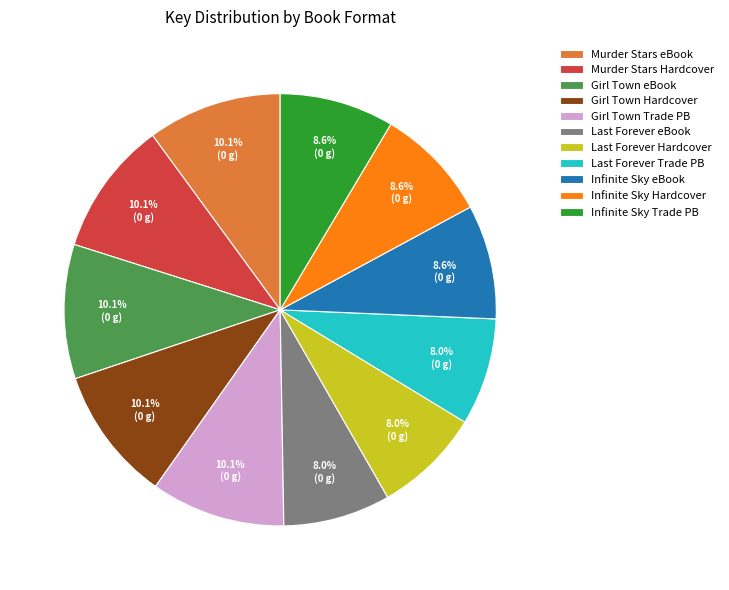

How much of the chart is everything except Infinite Sky Trade PB?

91.4%